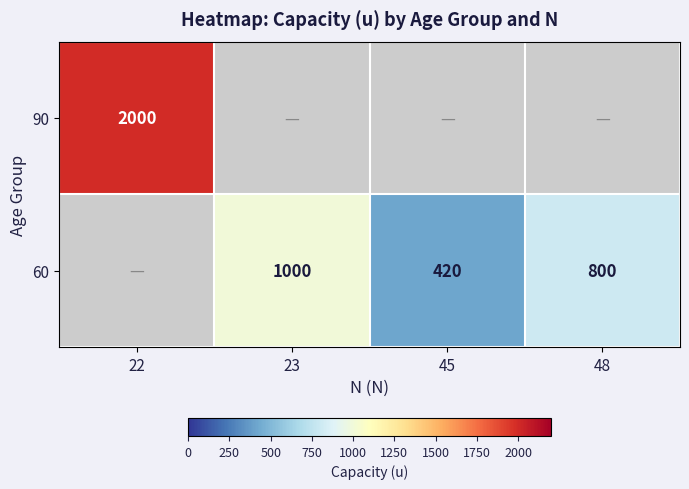

Is the value of 90 at 22 greater than the value of 60 at 48?

Yes